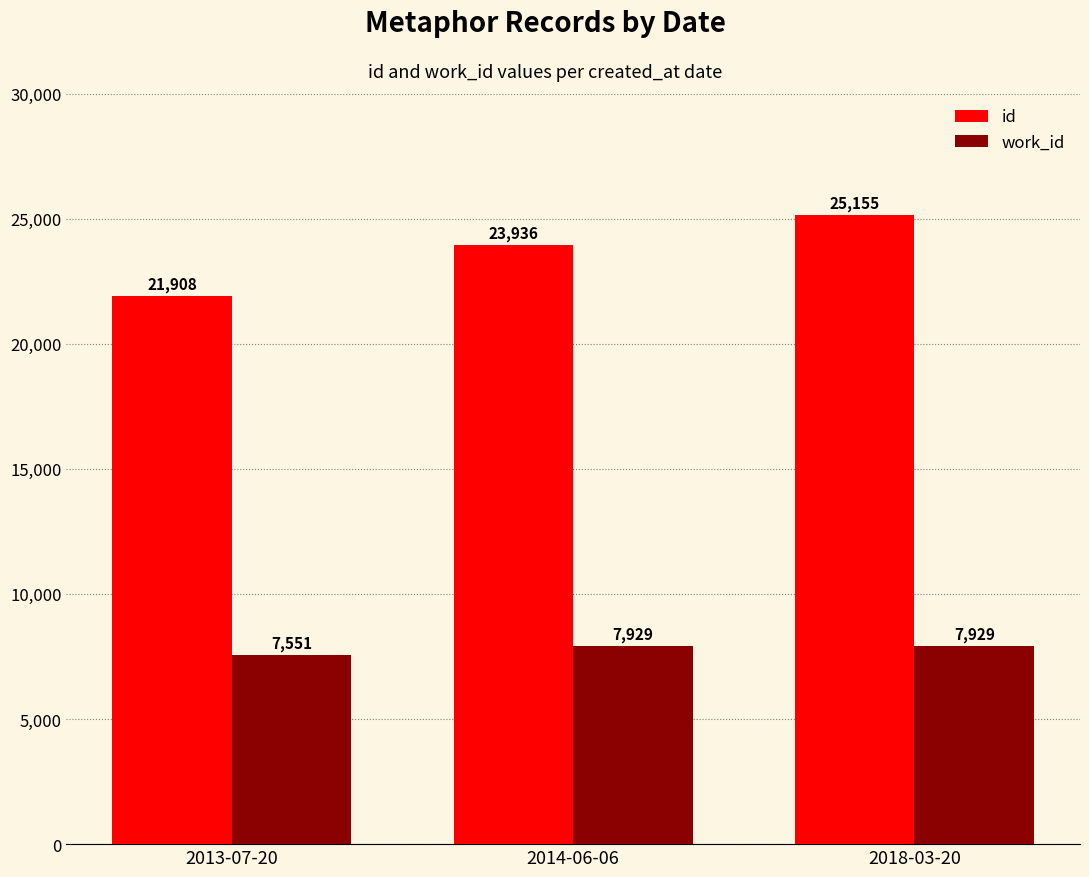

The value of id at 2018-03-20 is 35316. True or false?

False